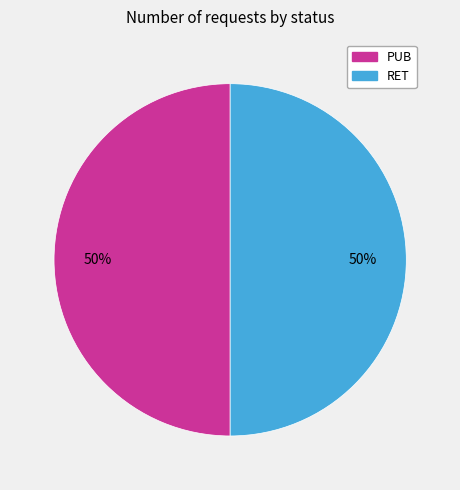

Is the sum of PUB and RET greater than half?

Yes